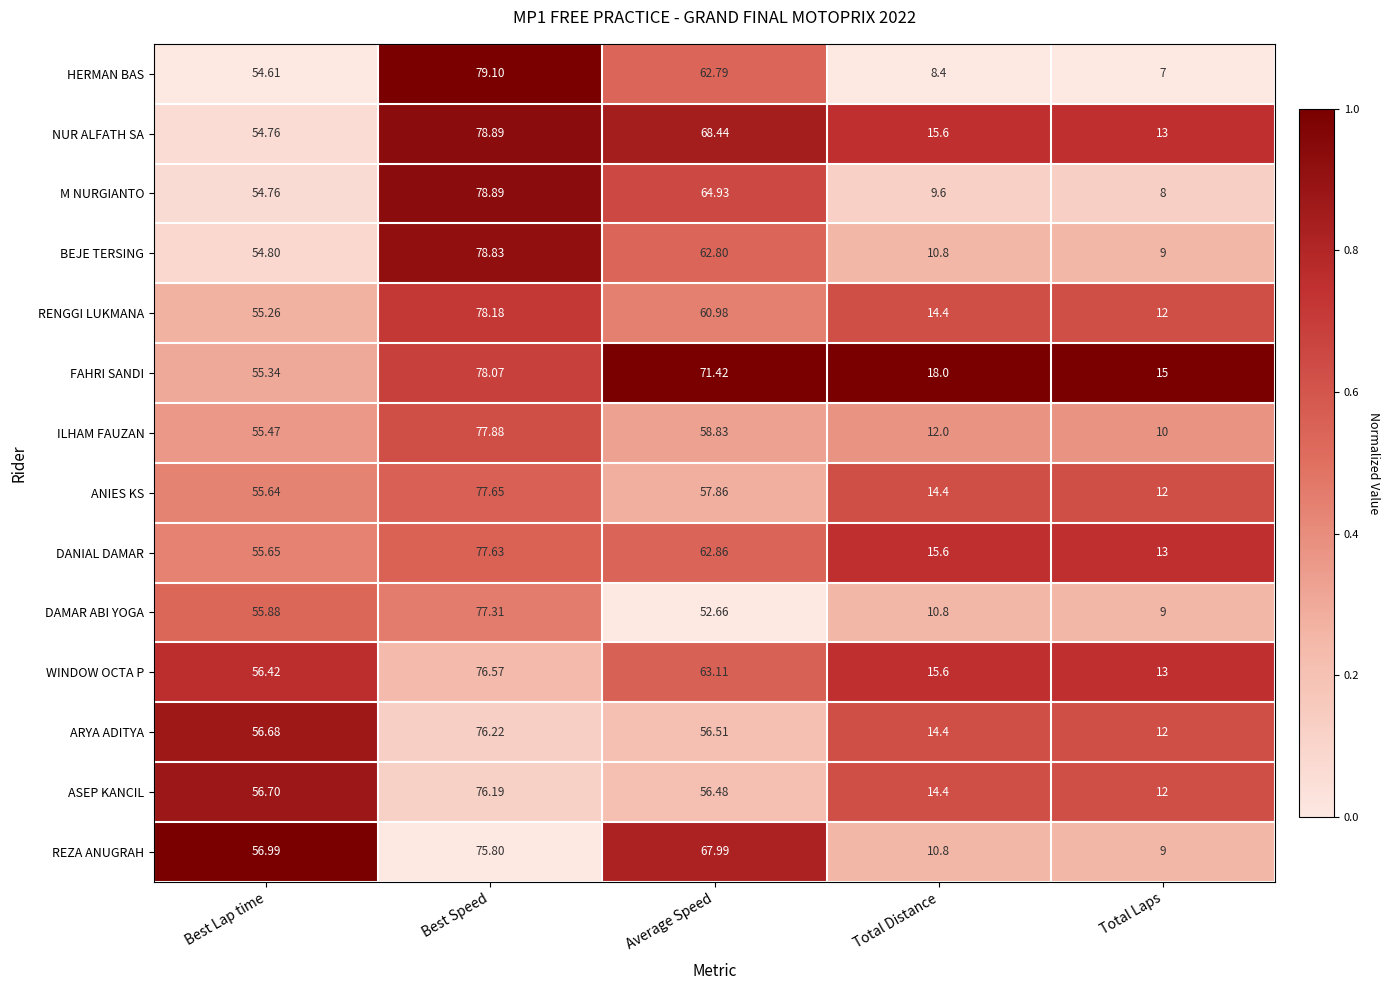

At which category is the sum across all series the highest?

Best Speed